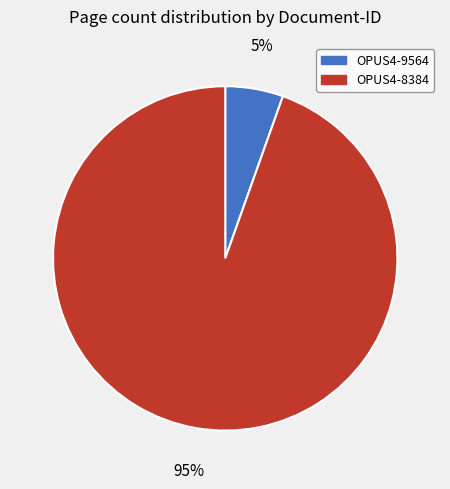

To the nearest percent, what is the average slice percentage?

50%